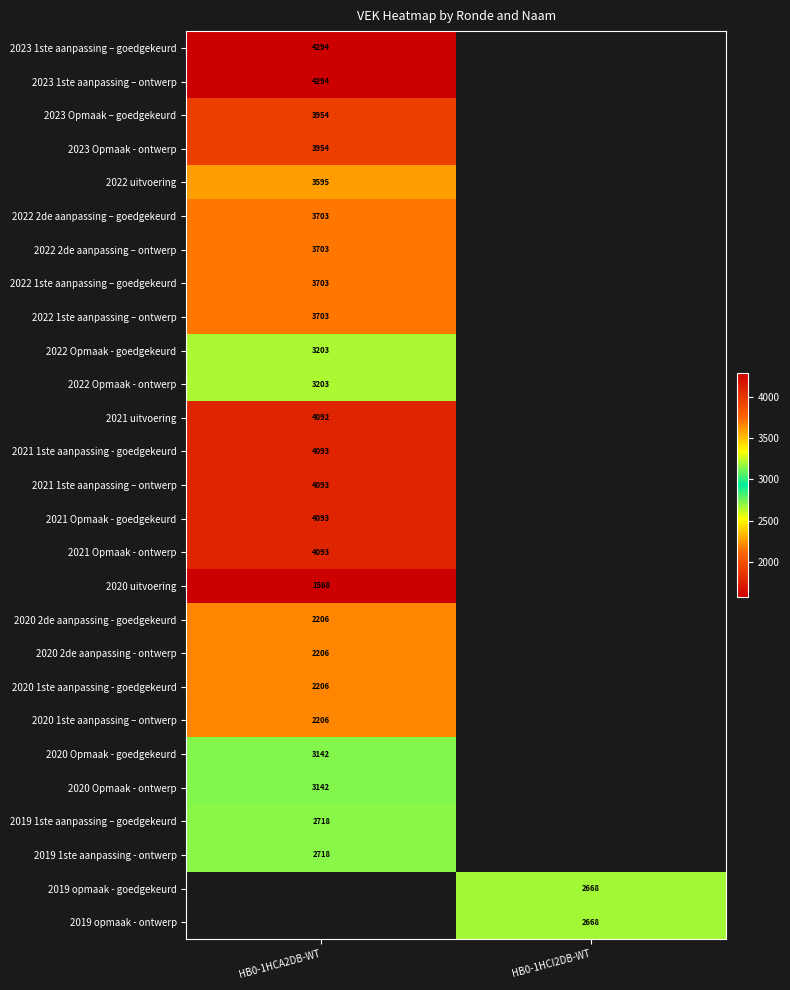

How many categories are shown in the chart?

2